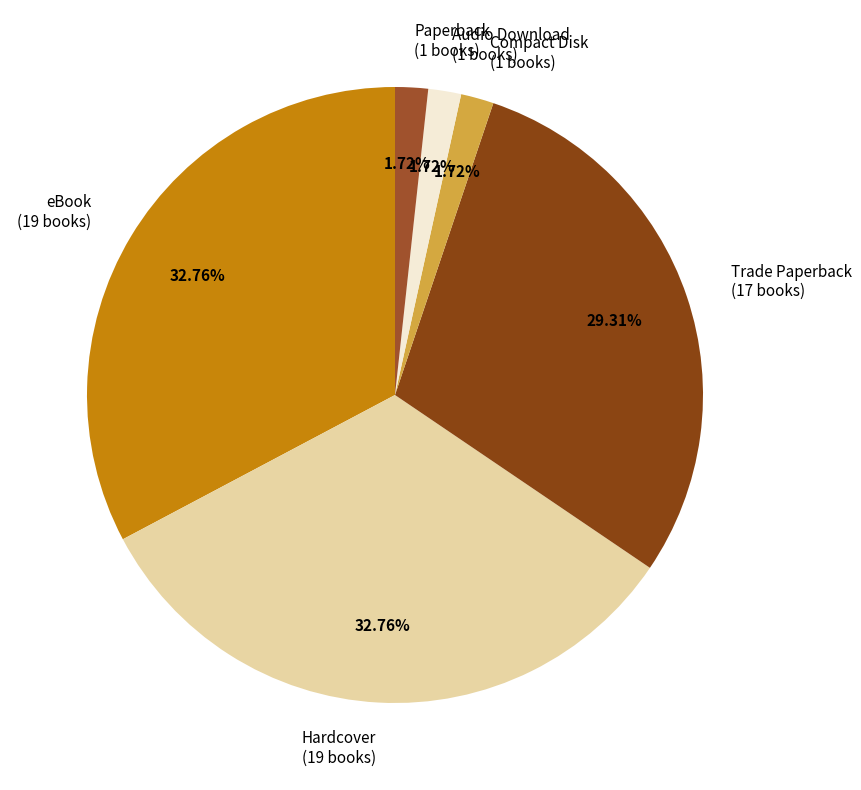

Which has a higher value, Compact Disk or Trade Paperback?

Trade Paperback